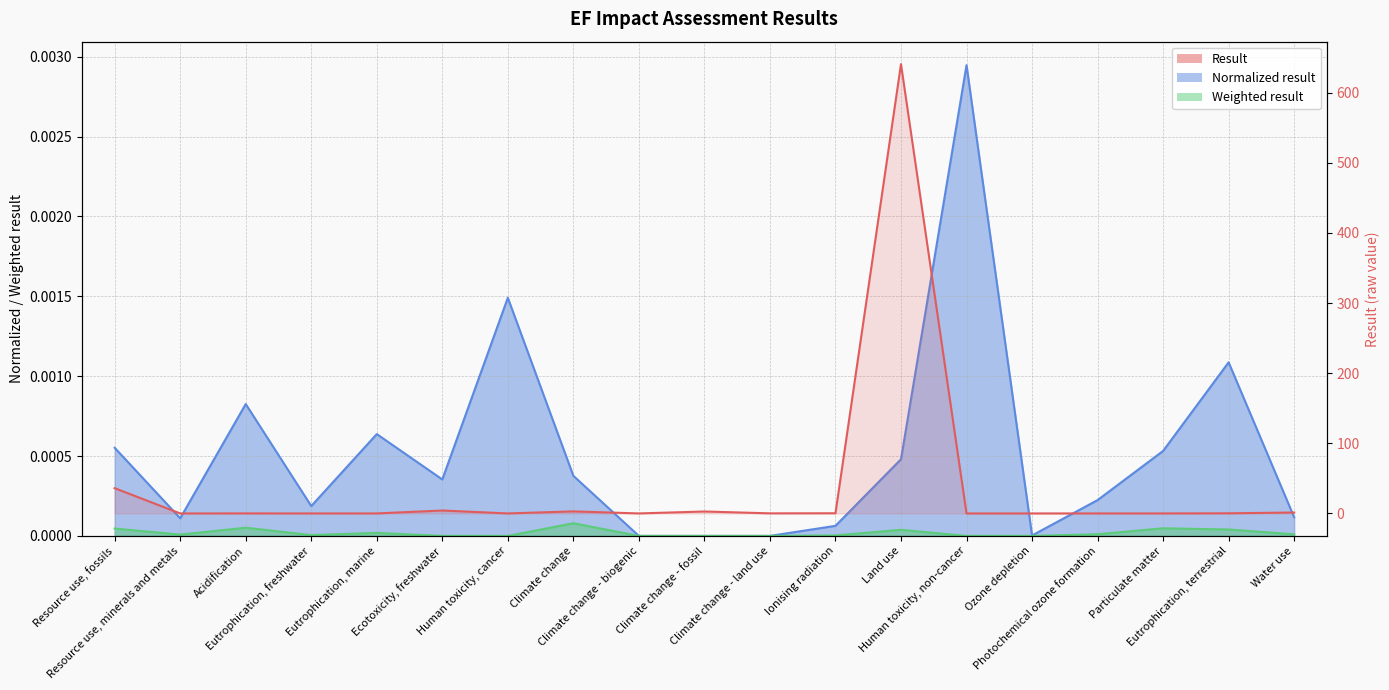

Reading right to left, list all the values displayed in this chart.

Result: 1.3	0.2	0.0	0.0	0.0	0.0	640.6	0.3	0.1	2.8	0.0	2.9	0.0	4.2	0.0	0.0	0.0	0.0	36.0
Normalized result: 0.0	0.0	0.0	0.0	0.0	0.0	0.0	0.0	0.0	0.0	0.0	0.0	0.0	0.0	0.0	0.0	0.0	0.0	0.0
Weighted result: 0.0	0.0	0.0	0.0	0.0	0.0	0.0	0.0	0.0	0.0	0.0	0.0	0.0	0.0	0.0	0.0	0.0	0.0	0.0